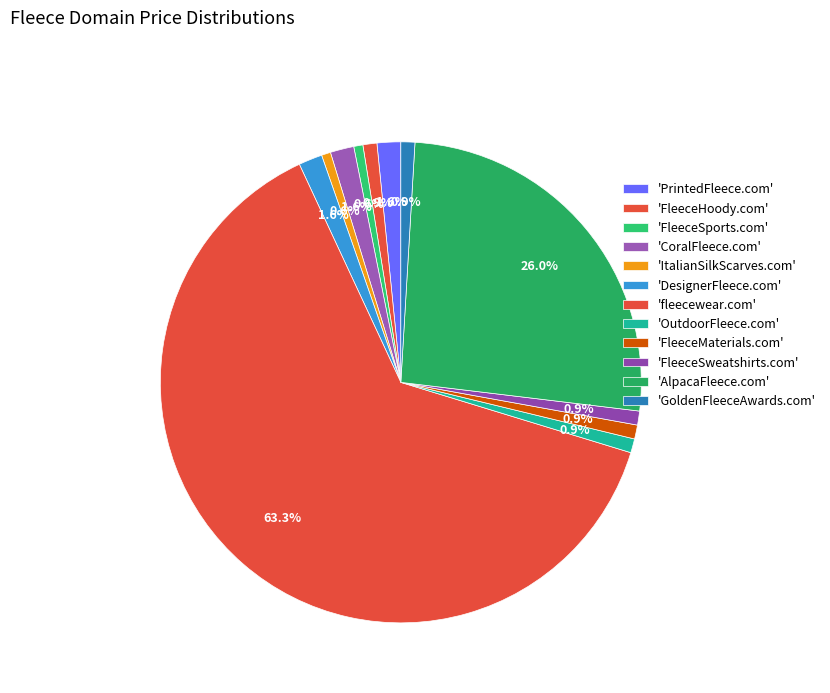

How many slices are in this pie chart?

12